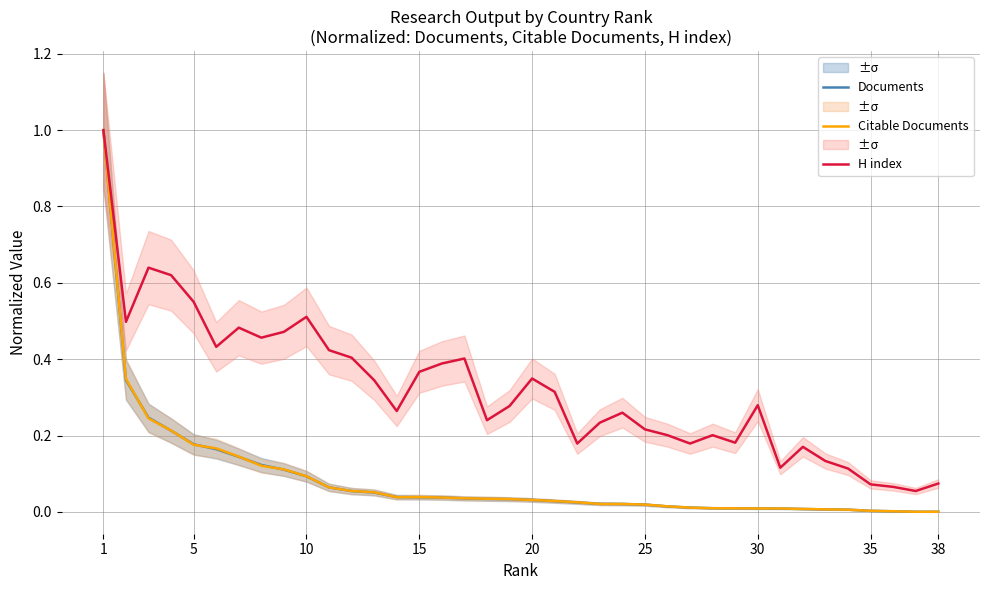

True or false: Documents and H index cross at least once.

False